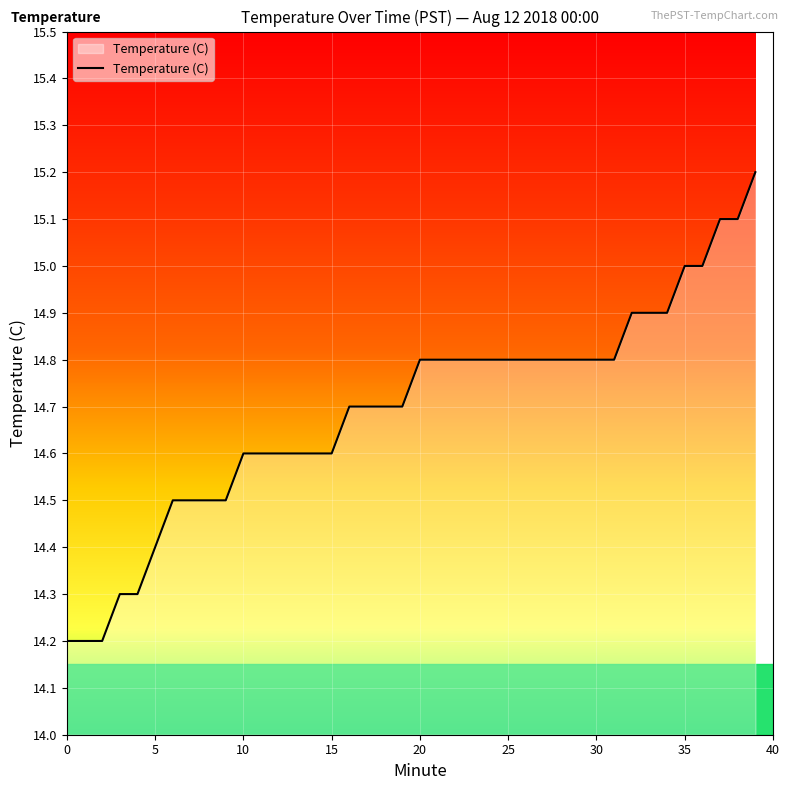

What is the greatest value displayed?

15.2